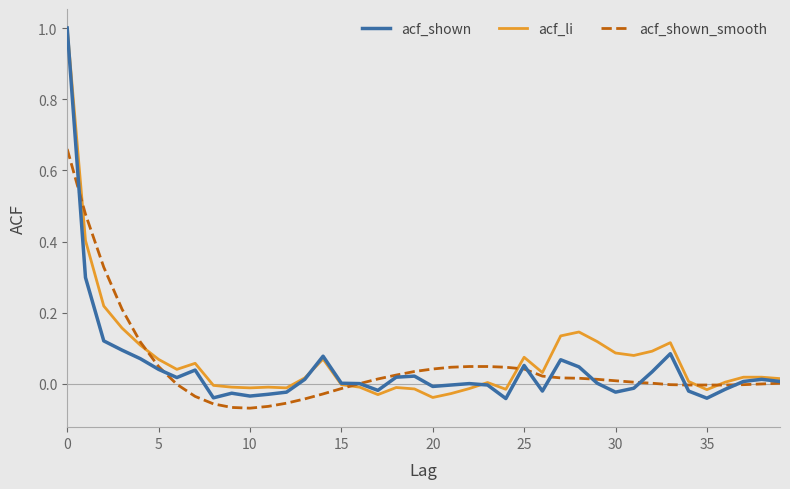

Which series ends up on top after the final intersection of acf_shown_smooth and acf_li?

acf_li